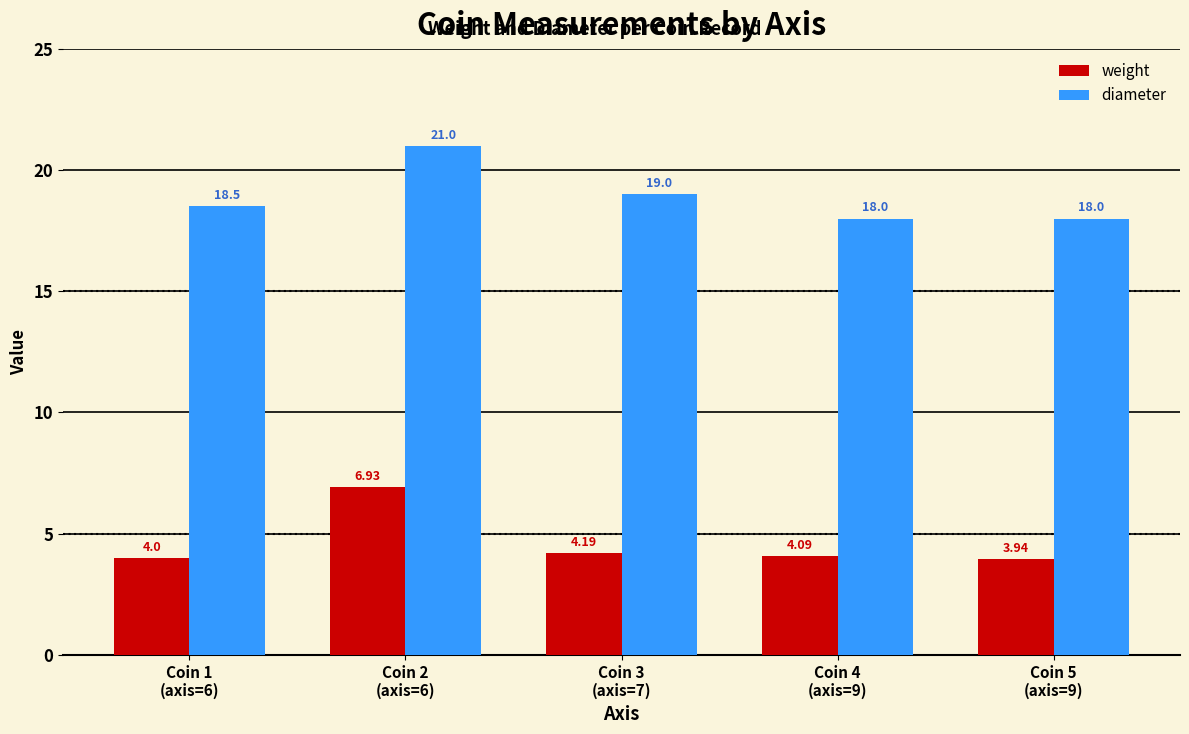

Is it true that diameter equals 18.0 at Coin 4
(axis=9)?

True